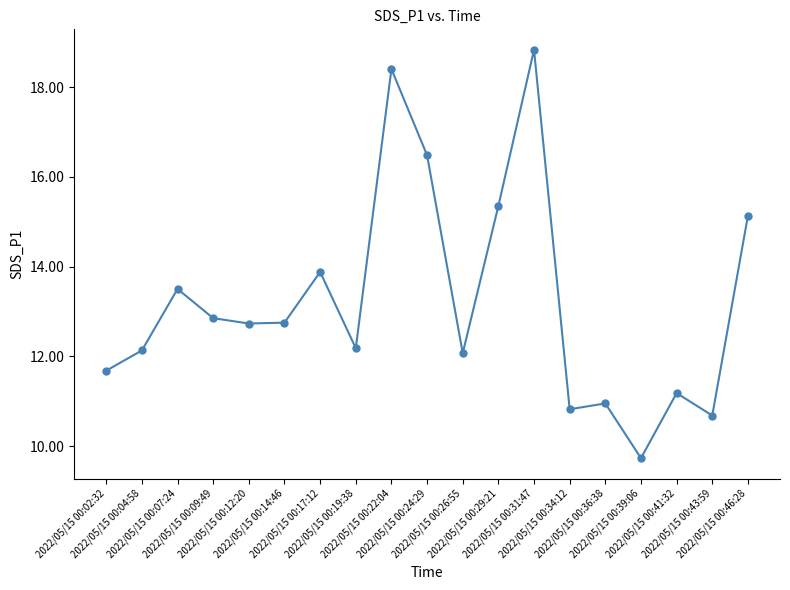

How many interior local peaks (higher than both neighbors) does the data have?

6